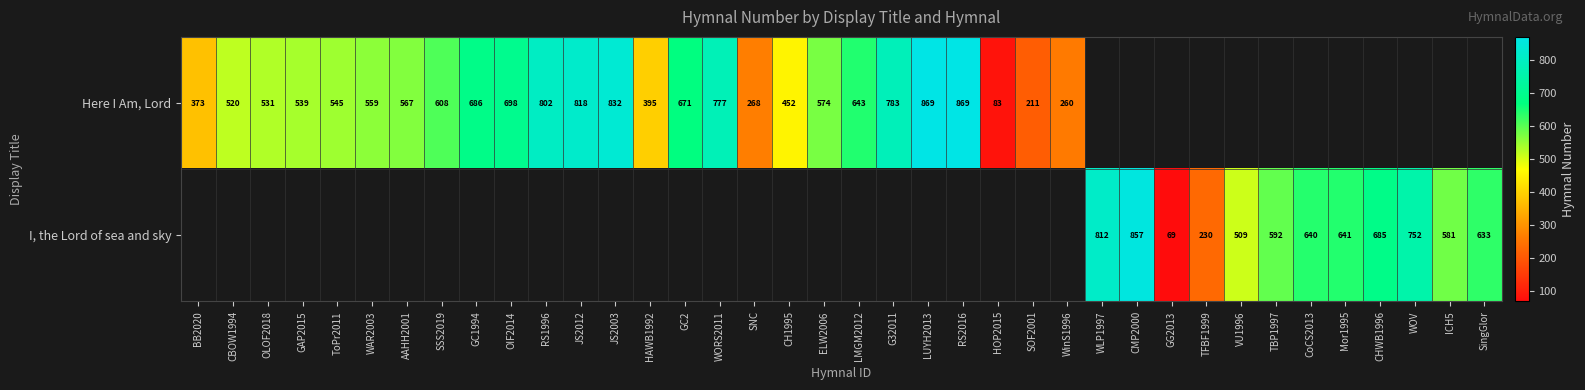

Is it true that I, the Lord of sea and sky equals 269 at CoCS2013?

False